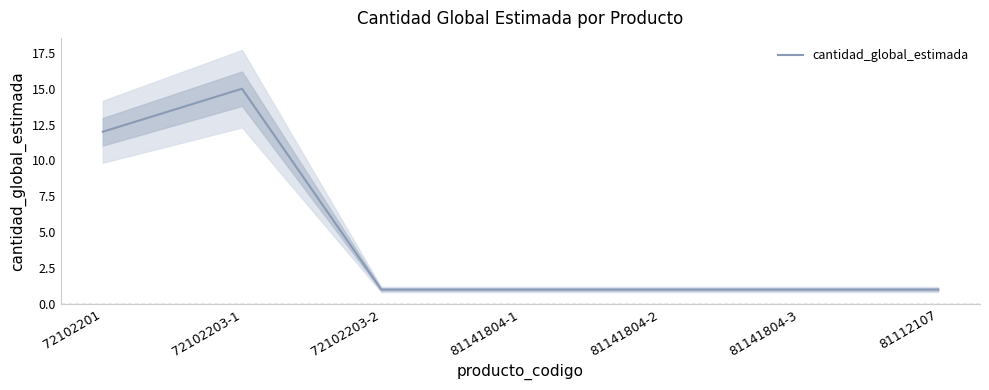

Is it true that the value at 81141804-1 is 0?

False